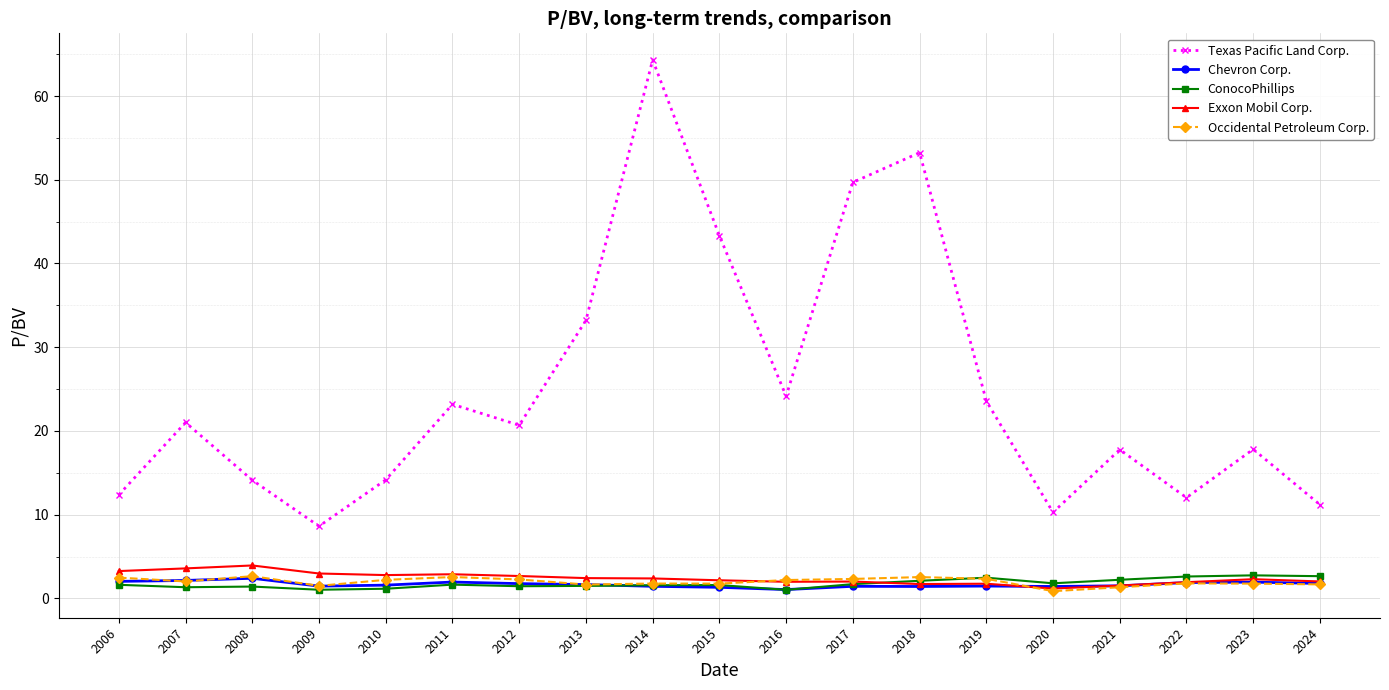

What is the value of the ConocoPhillips point at the 1st from the left?

1.6